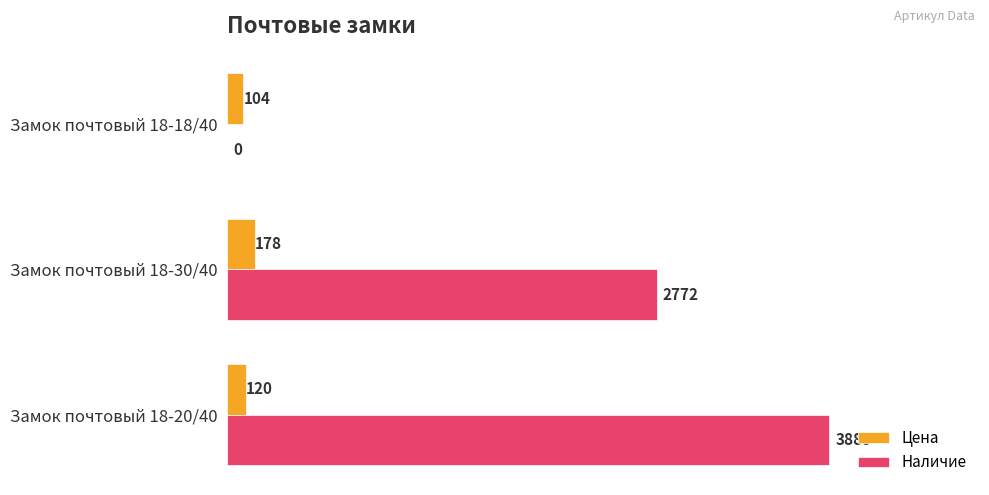

Which series changed the most between Замок почтовый 18-30/40 and Замок почтовый 18-20/40?

Наличие